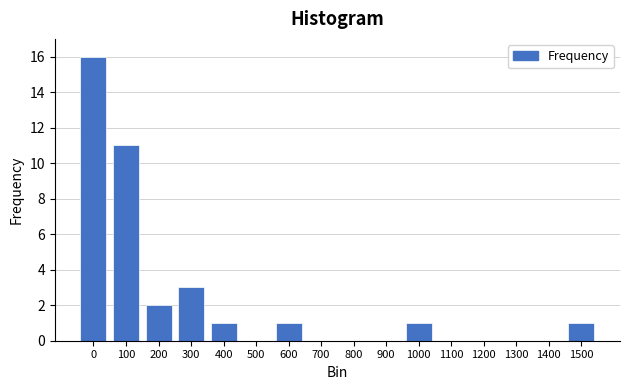

Reading left to right, list all the values displayed in this chart.

0=16	100=11	200=2	300=3	400=1	500=0	600=1	700=0	800=0	900=0	1000=1	1100=0	1200=0	1300=0	1400=0	1500=1